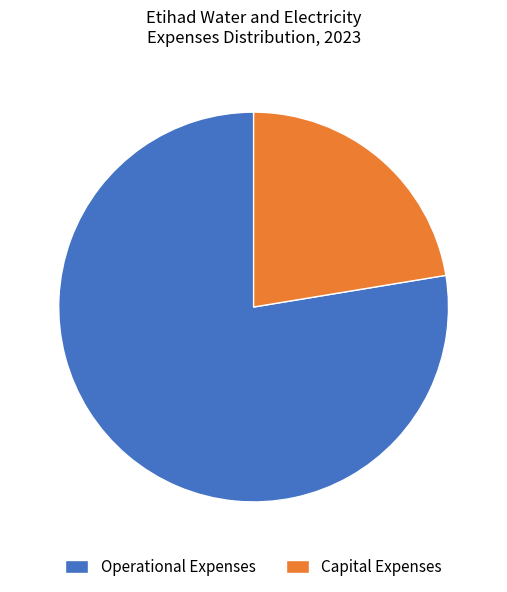

Is it true that Capital Expenses is 11% of the pie?

False